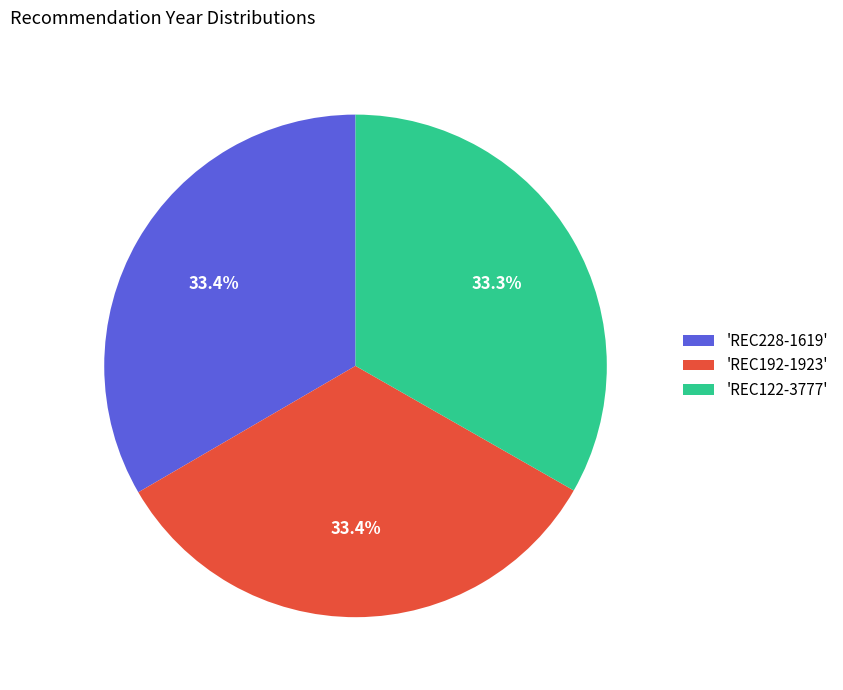

How many segments does this pie chart have?

3